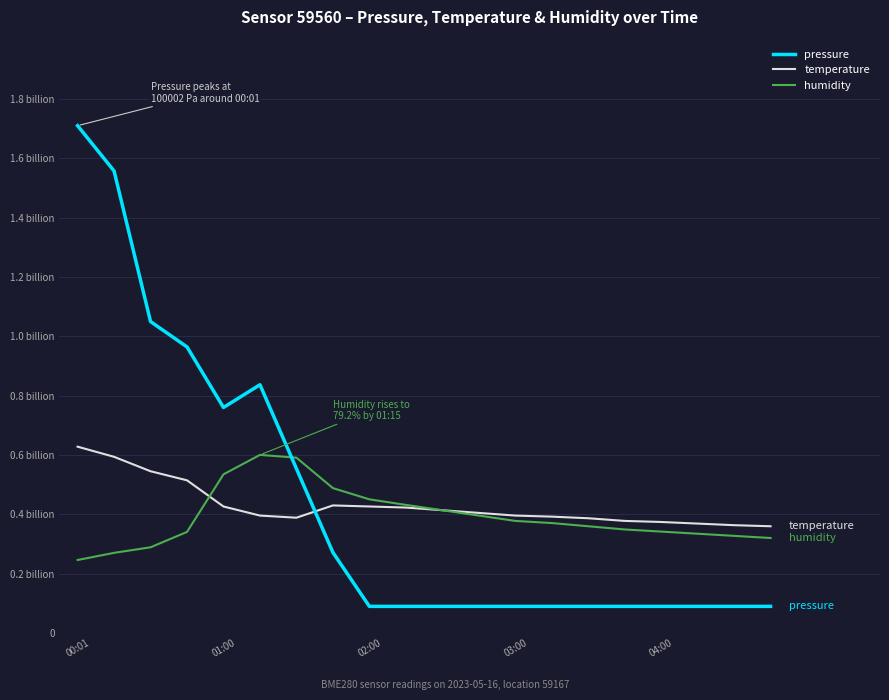

At which label does temperature first exceed 405000000?

00:01